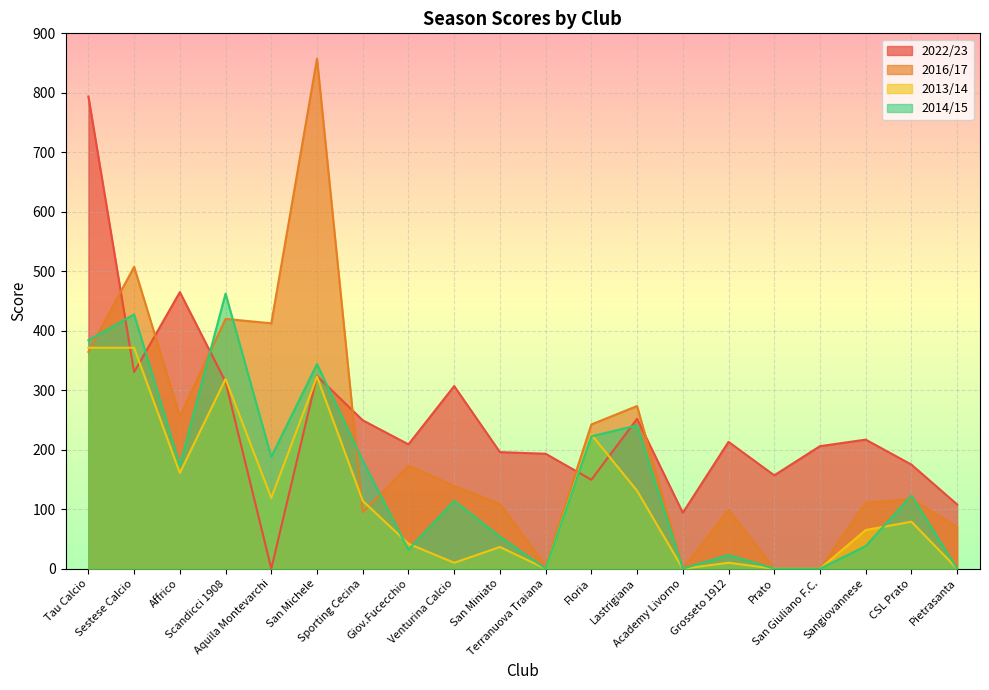

What is the average value of the 2013/14 series?

118.9